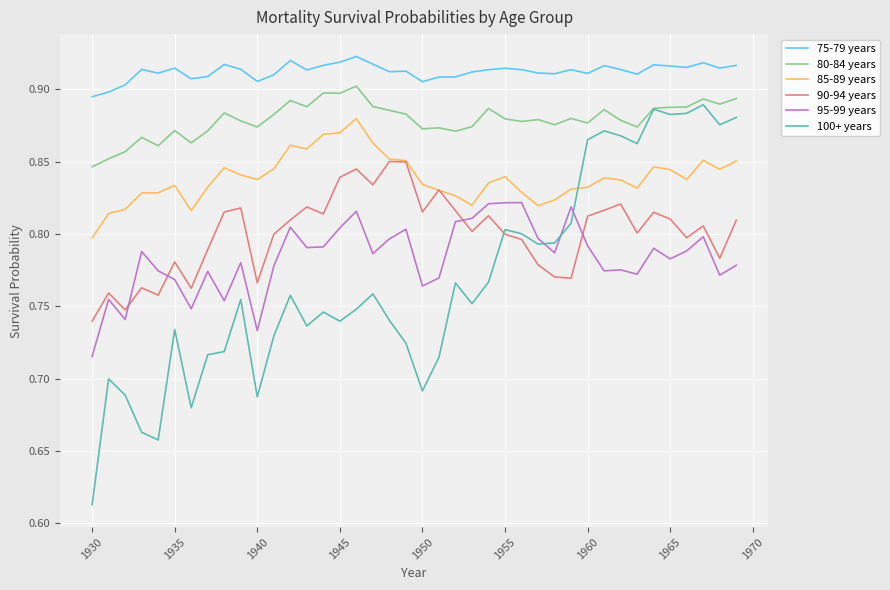

Which series has the widest spread of values?

100+ years